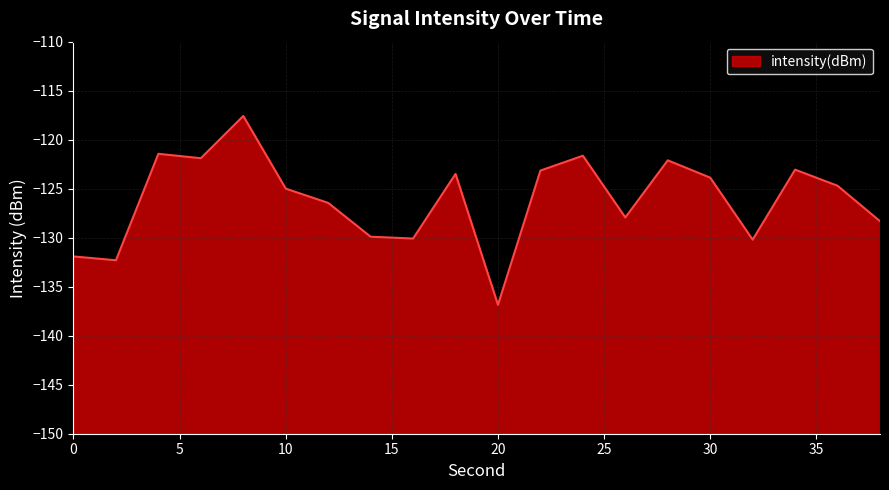

Where does the data first go above -124?

4